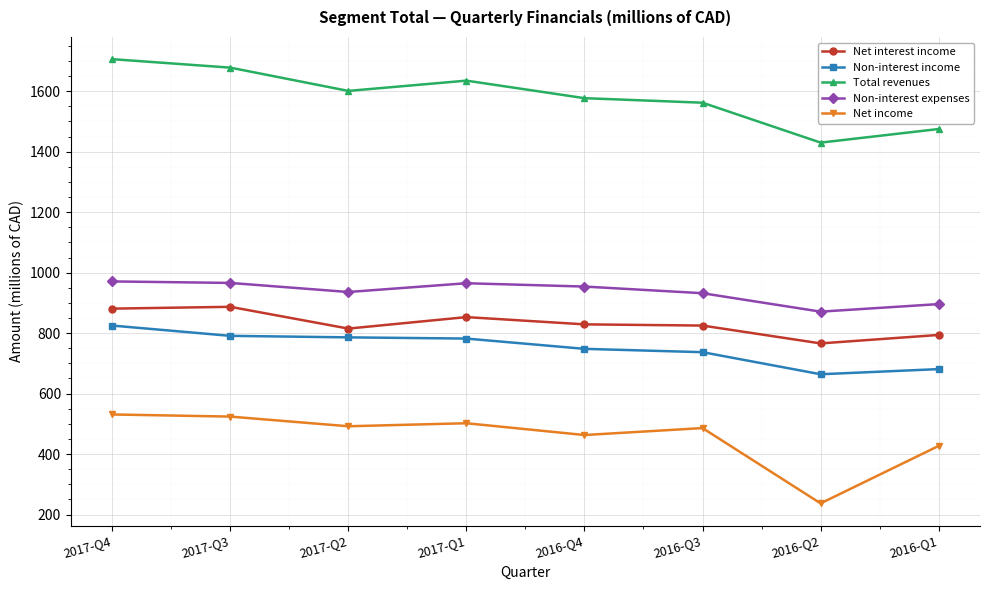

What is the spread (max minus min) of values at 2017-Q1?

1133